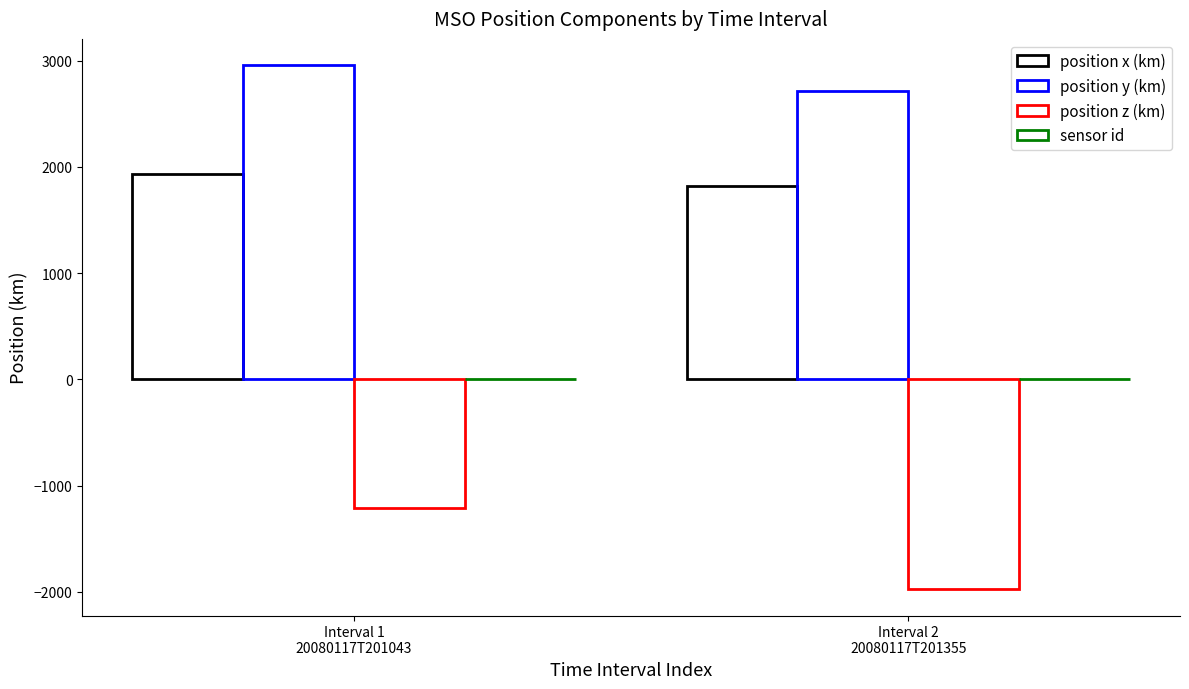

What is the average value of the position y (km) series?

2837.0